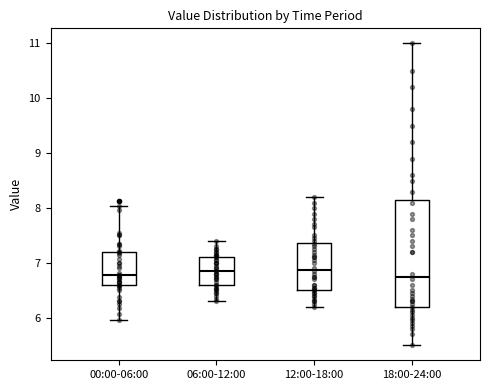

Reading left to right, read every box against the y-axis: the position of its median line, the range the box covers, and the ends of its whiskers. The values are not printed on the chart, so give them approximately, as read against the axis.

00:00-06:00: median 6.8, box 6.6 to 7.2, whiskers 6.0 to 8.0
06:00-12:00: median 6.9, box 6.6 to 7.1, whiskers 6.3 to 7.4
12:00-18:00: median 6.9, box 6.5 to 7.4, whiskers 6.2 to 8.2
18:00-24:00: median 6.8, box 6.2 to 8.2, whiskers 5.5 to 11.0